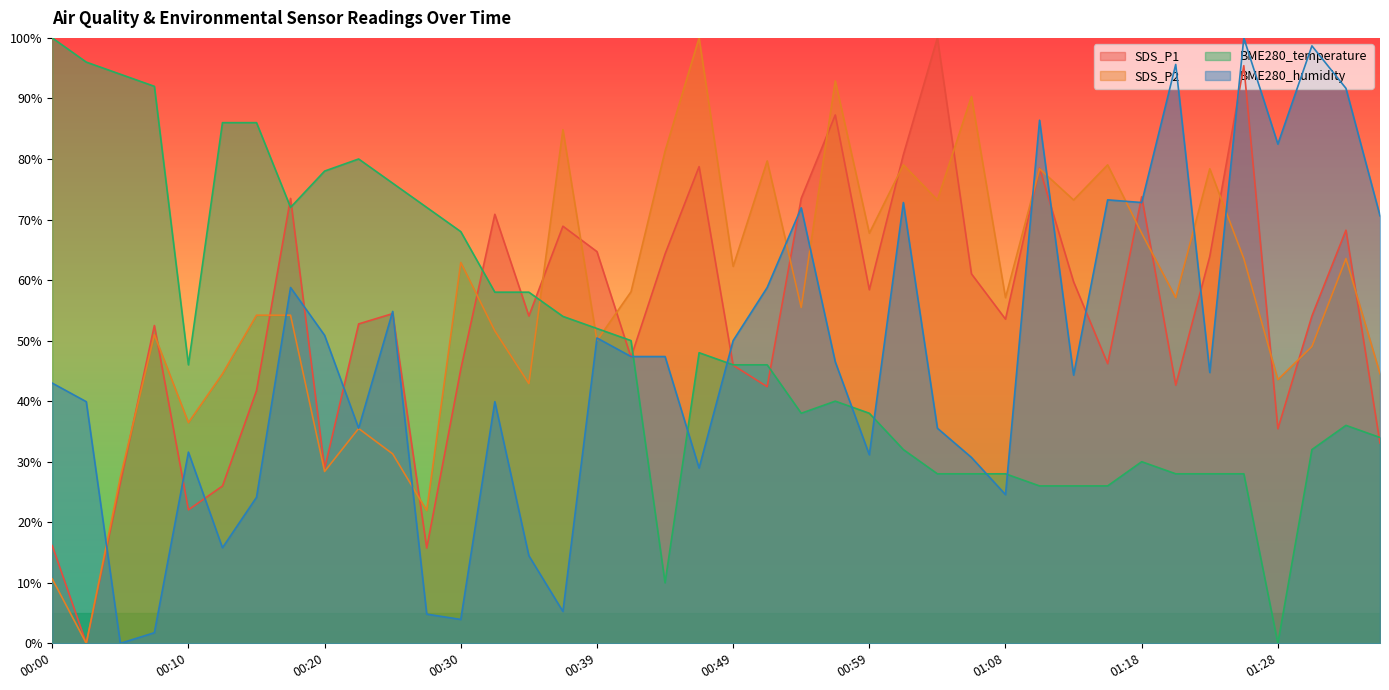

At which category does the chart reach its minimum across all series?

00:02